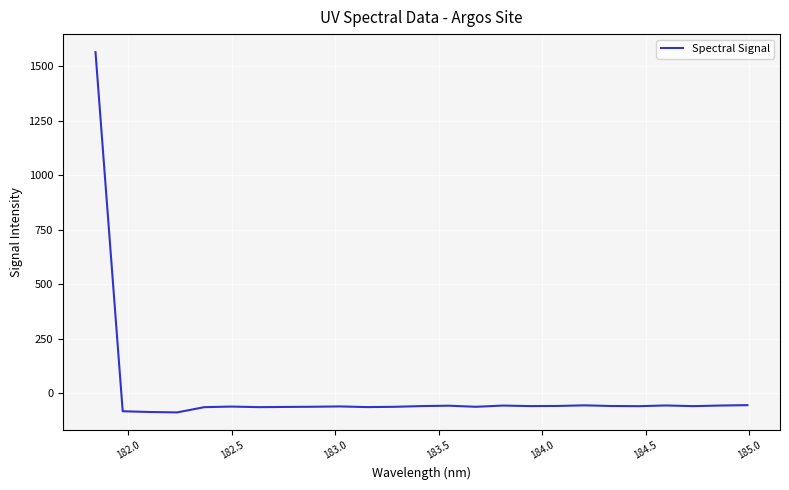

What is the greatest value displayed?

1563.8